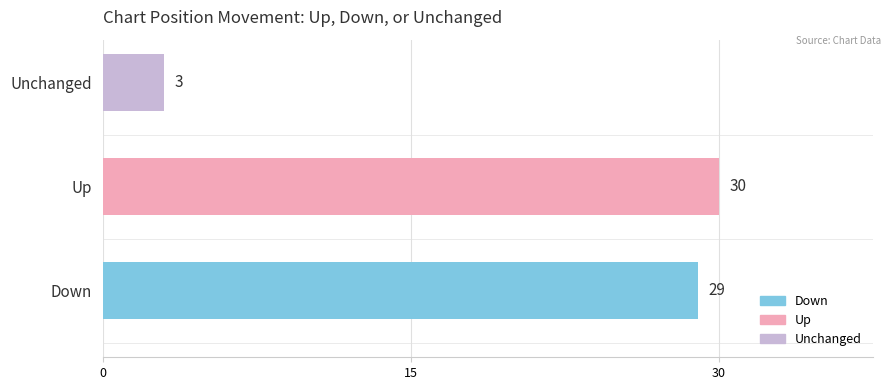

What is the ratio of the value at Down to the value at Up?

1.0